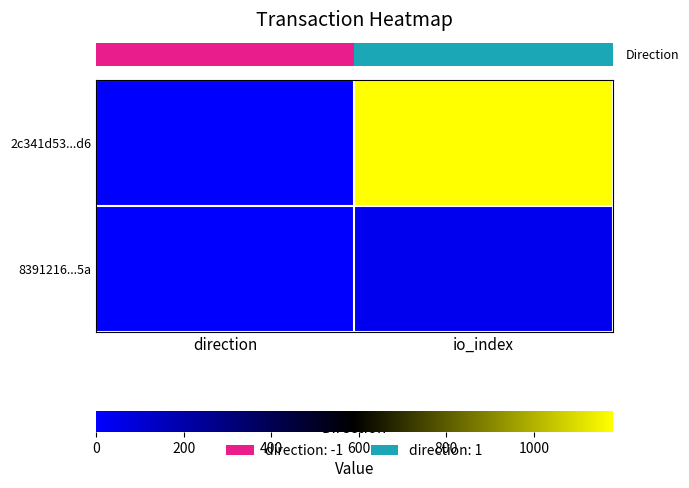

What is the total value across all series at io_index?

1220